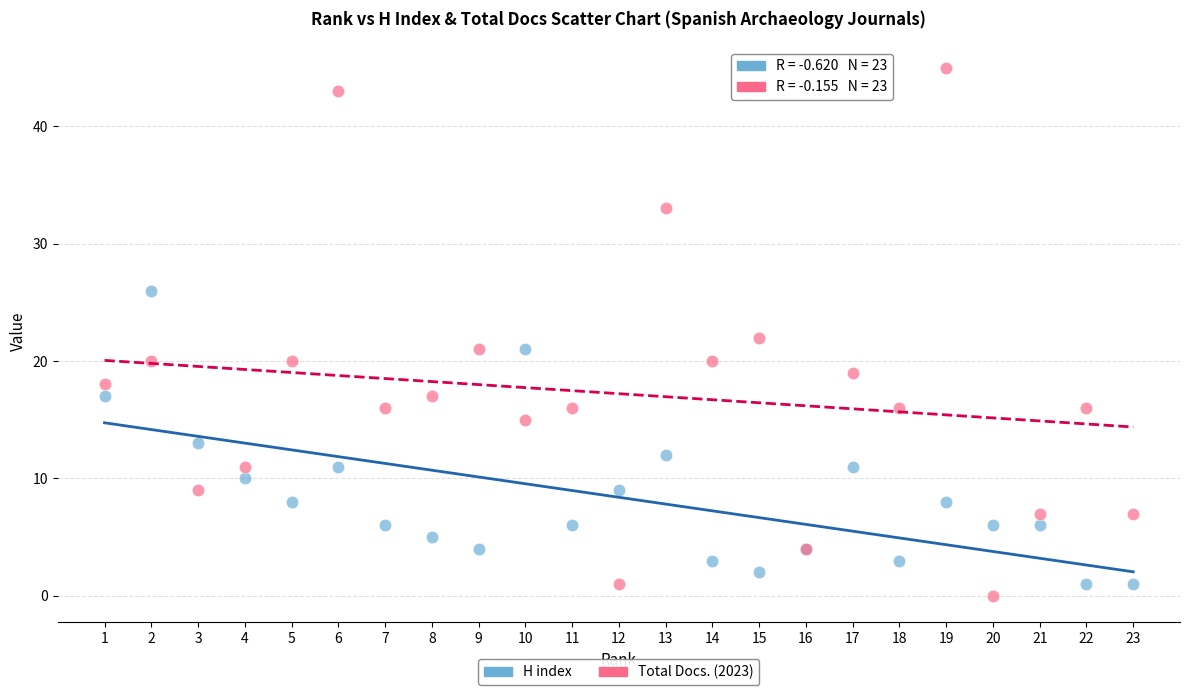

Which series reaches the maximum Y coordinate?

Total Docs. (2023)